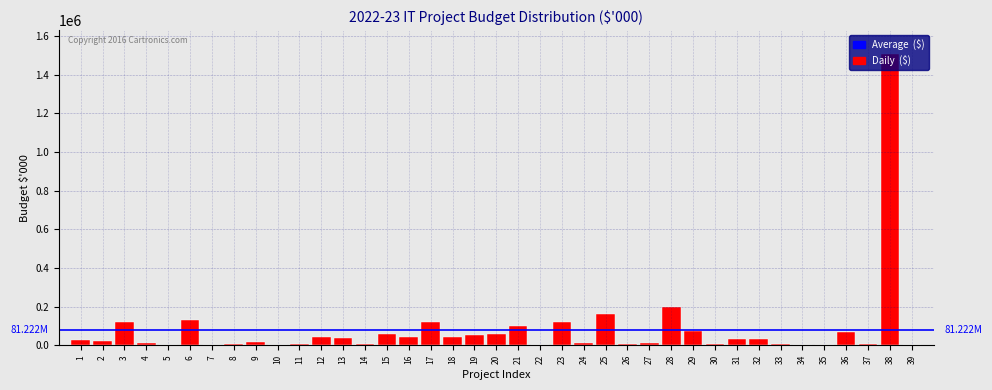

What is the sum of all values?

3167657